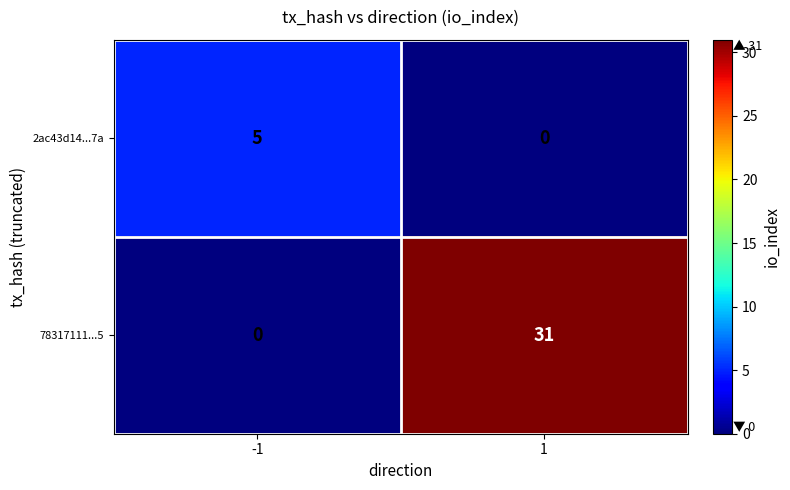

List the series in order of their overall mean, lowest first.

2ac43d14...7a, 78317111...5